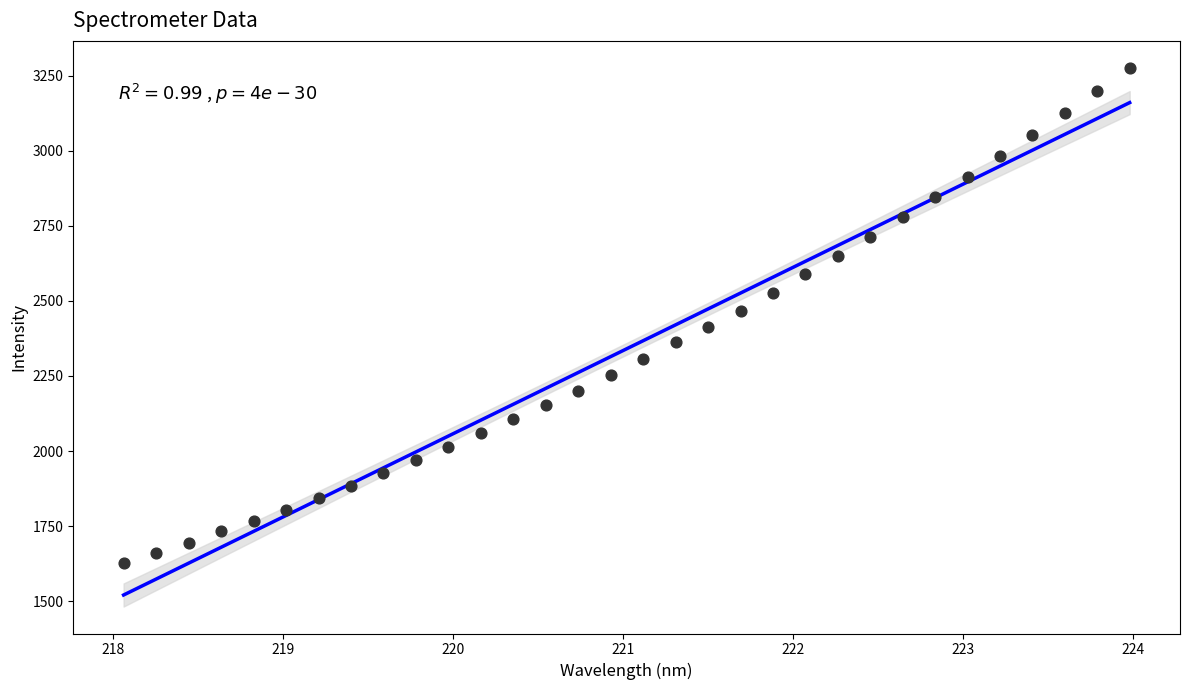

What is the range of Y values (max minus min)?

1647.8